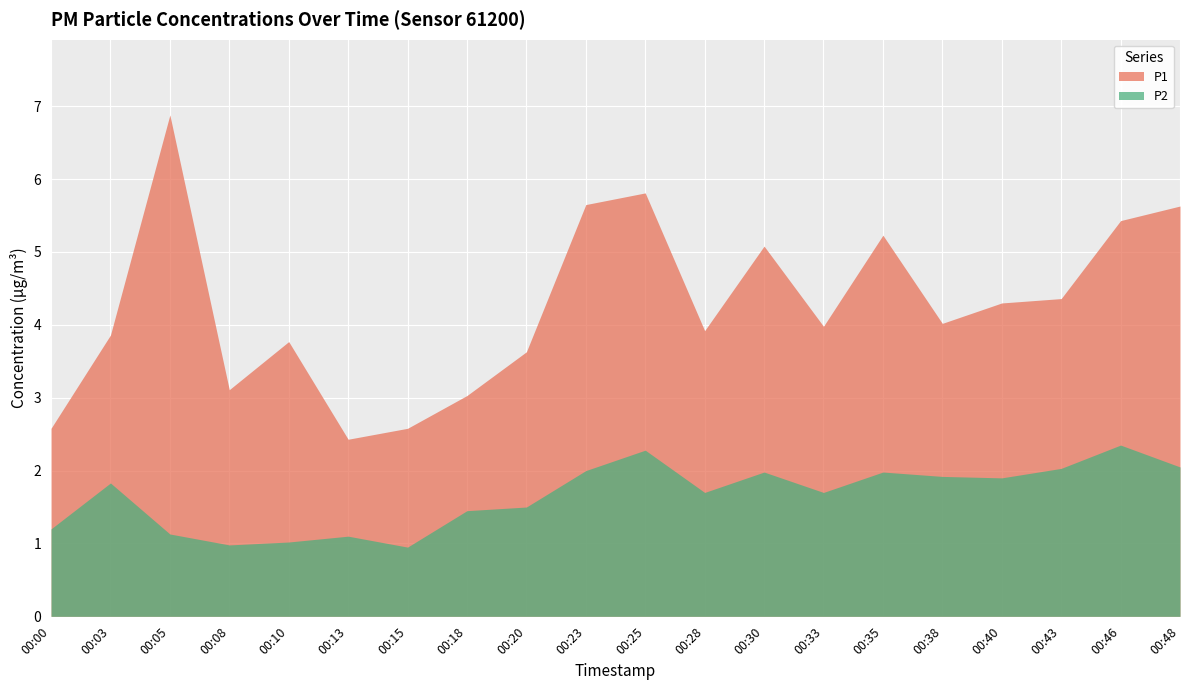

What is the value of the P1 point at the 12th from the left?

2.2